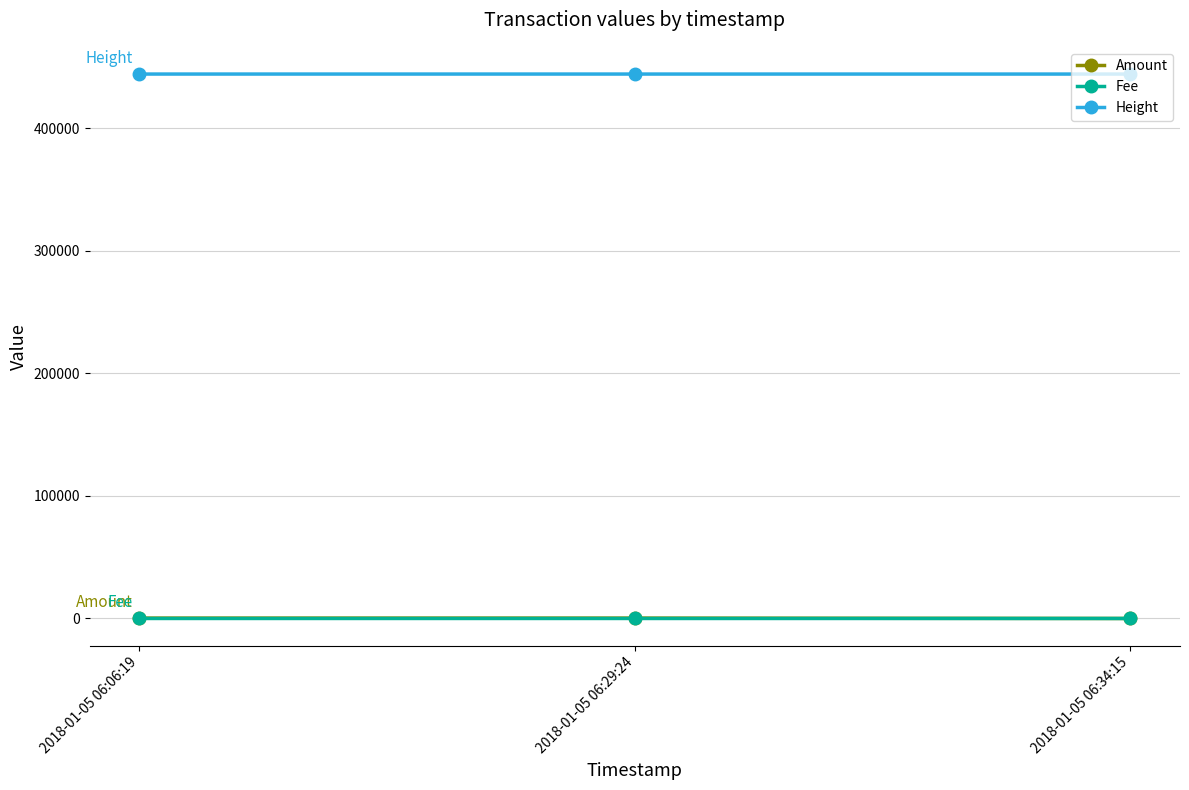

What is the value of the Height point at the 1st from the left?

444025.0